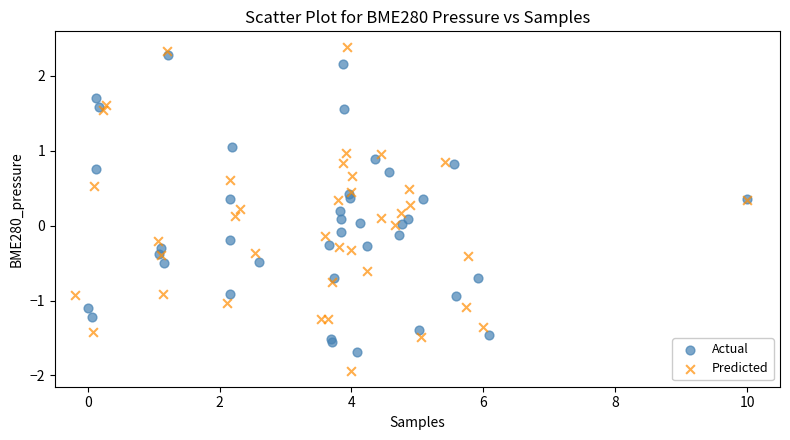

Which series has the largest Y range (max minus min)?

Predicted